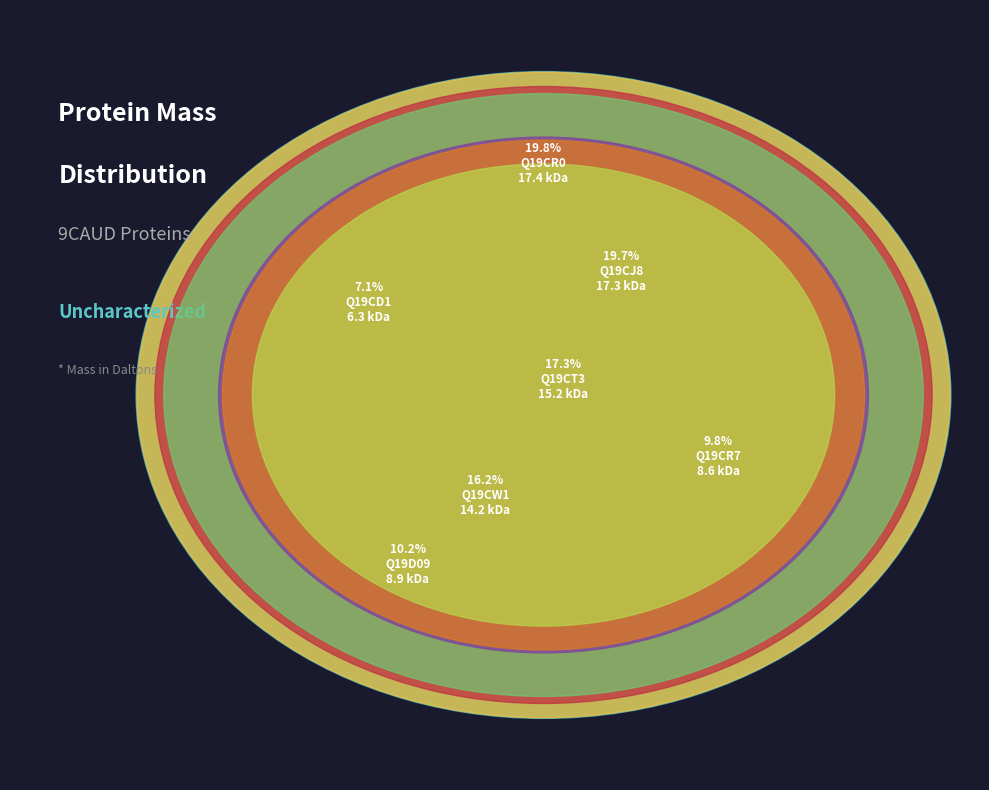

To the nearest percent, what is the combined percentage of Q19CT3 and Q19CR7?

27%